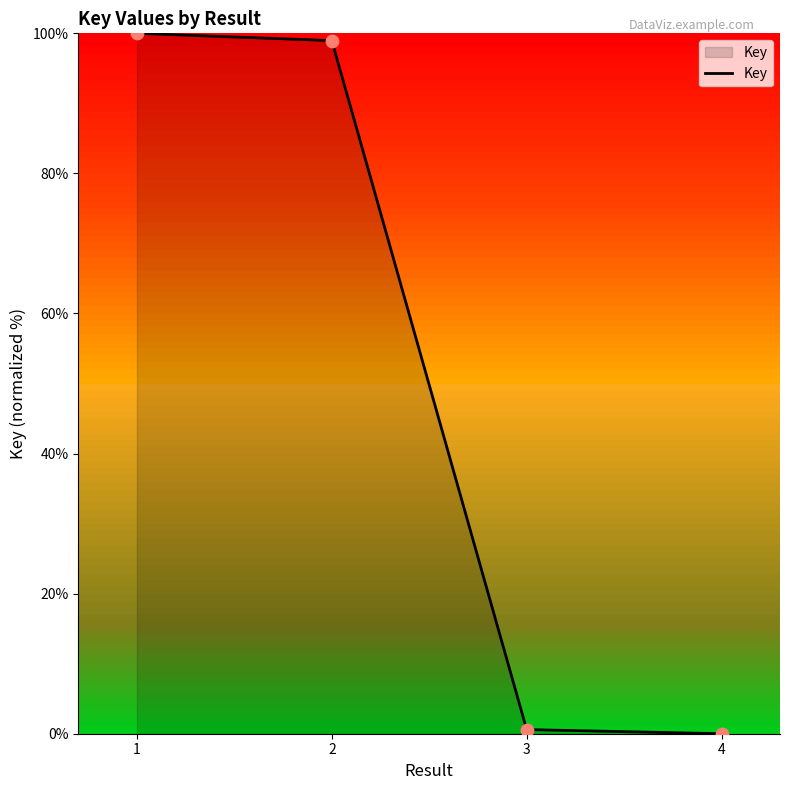

Which has a higher value, 2 or 4?

2